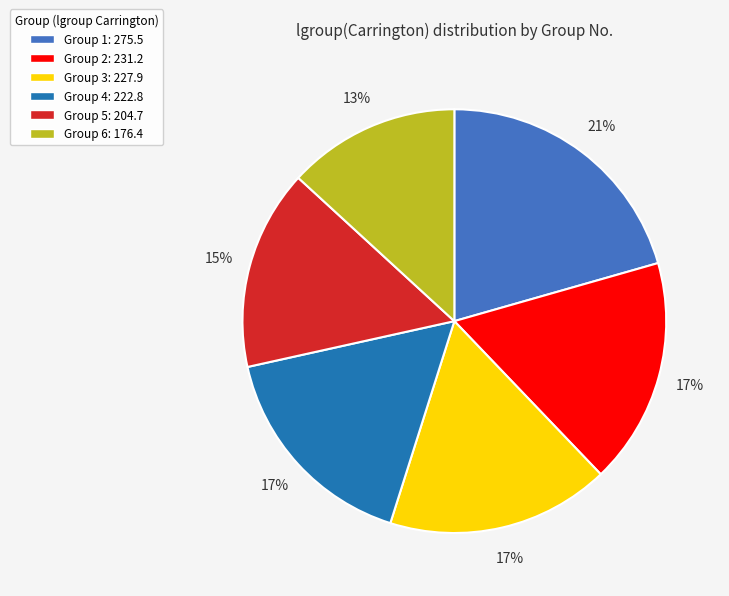

To the nearest percent, what is the average slice percentage?

17%